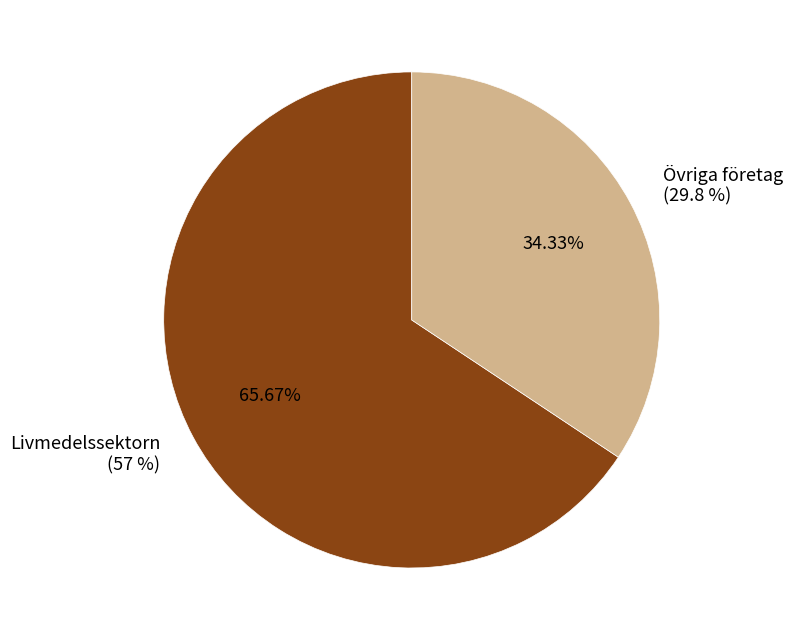

Between Övriga företag and Livmedelssektorn, which is larger?

Livmedelssektorn